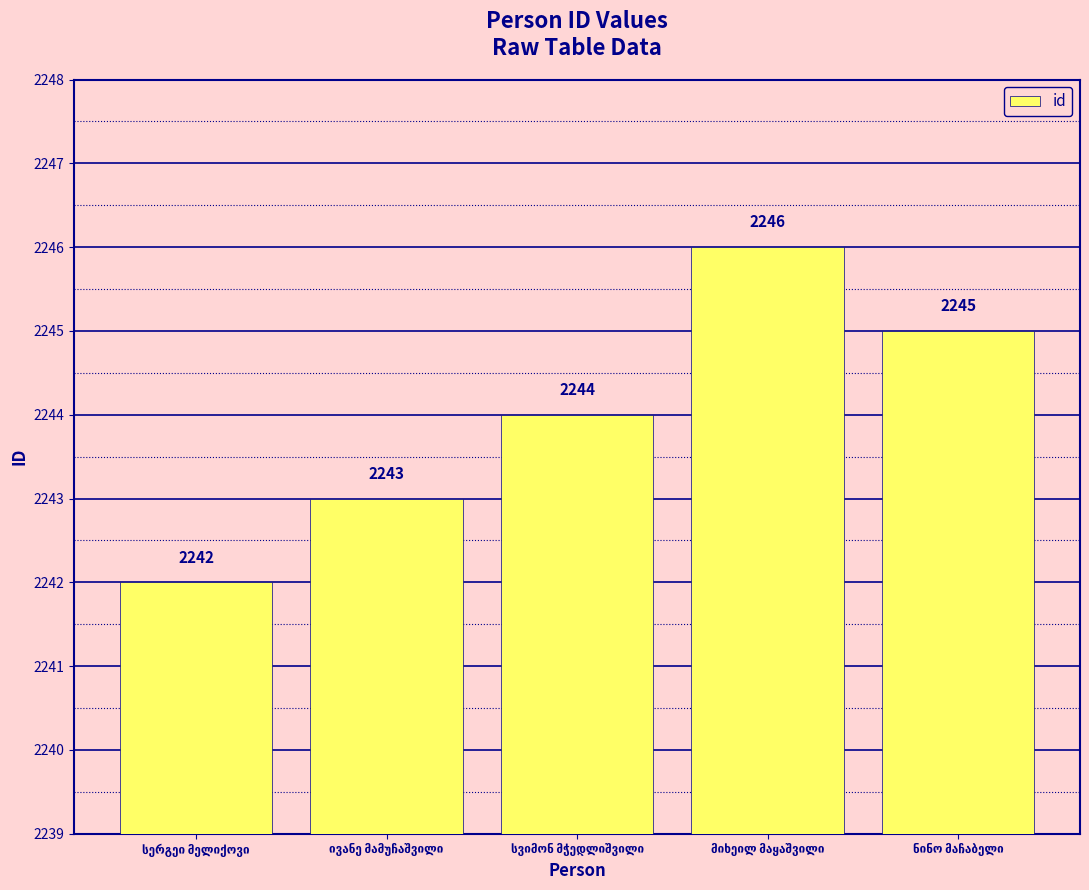

How many categories are shown in the chart?

5